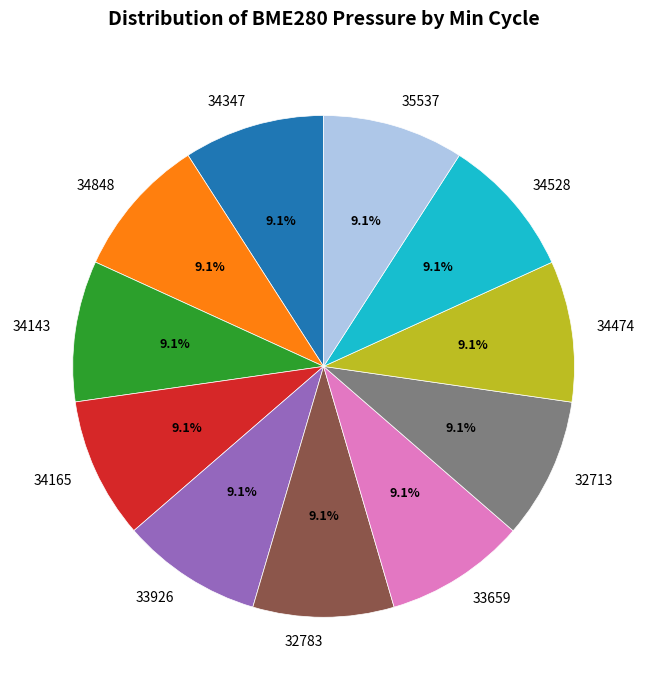

How many slices are in this pie chart?

11